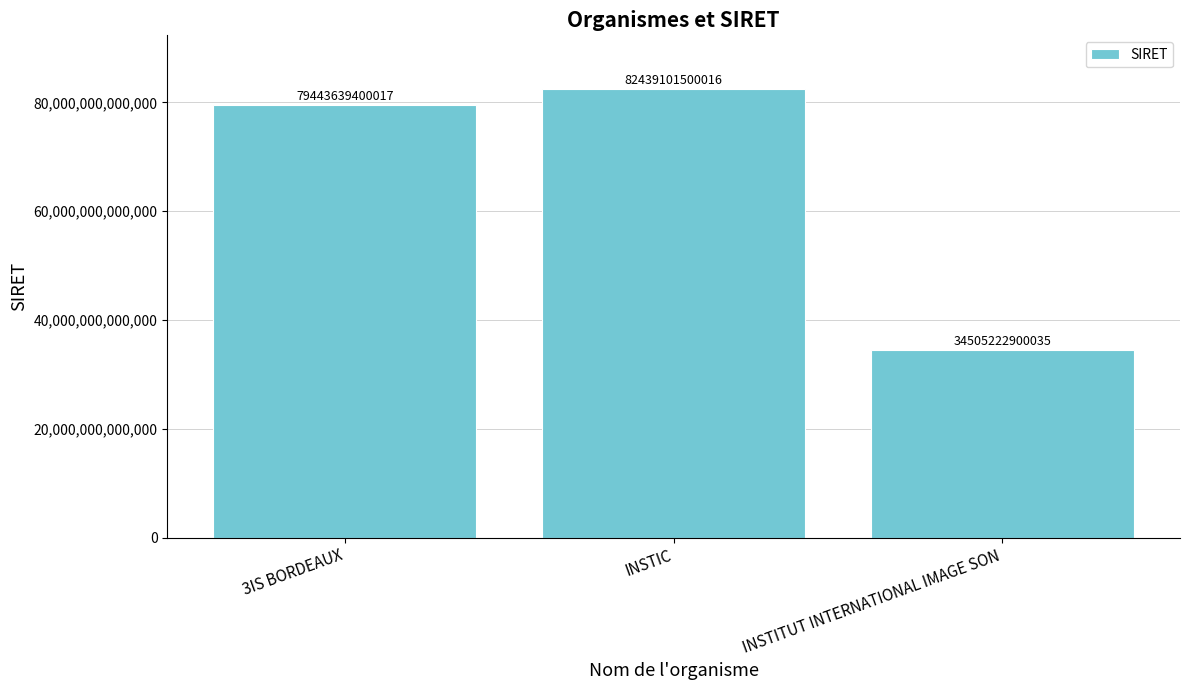

The chart shows a value of 79443639400017 at 3IS BORDEAUX. True or false?

True